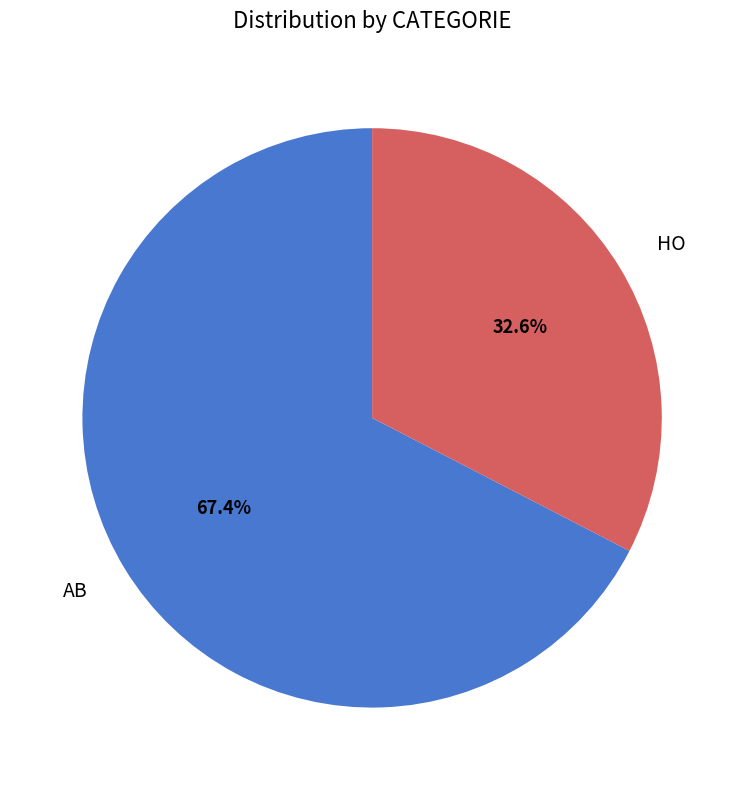

Is it true that HO is 33% of the pie?

True